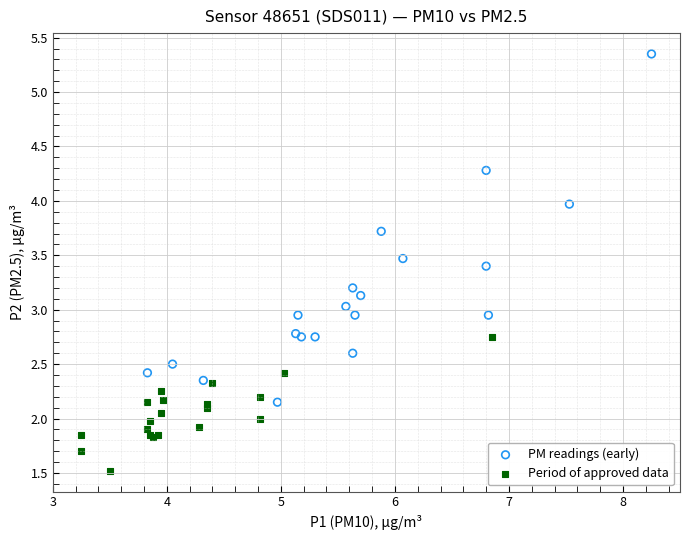

Which series has the largest Y range (max minus min)?

PM readings (early)